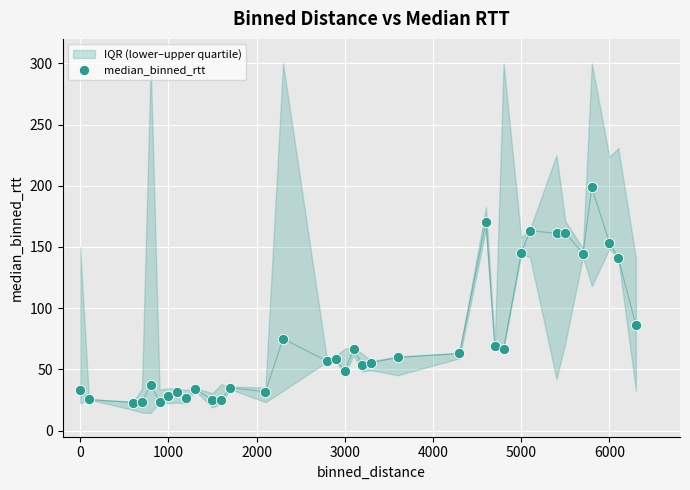

What is the range of Y values (max minus min)?

175.7